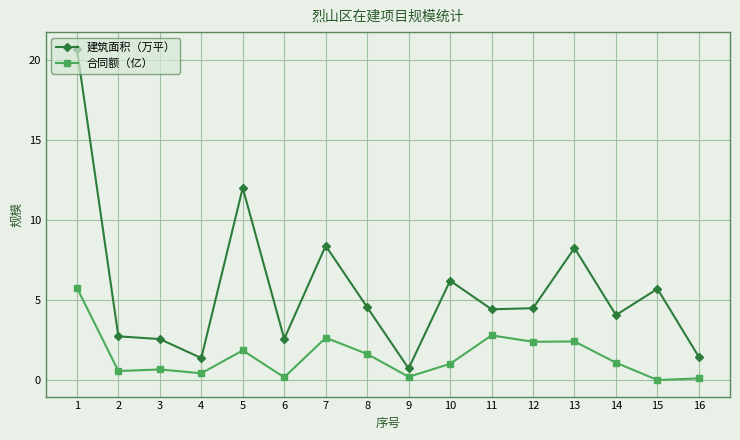

What is the highest value of the 合同额（亿） series?

5.8